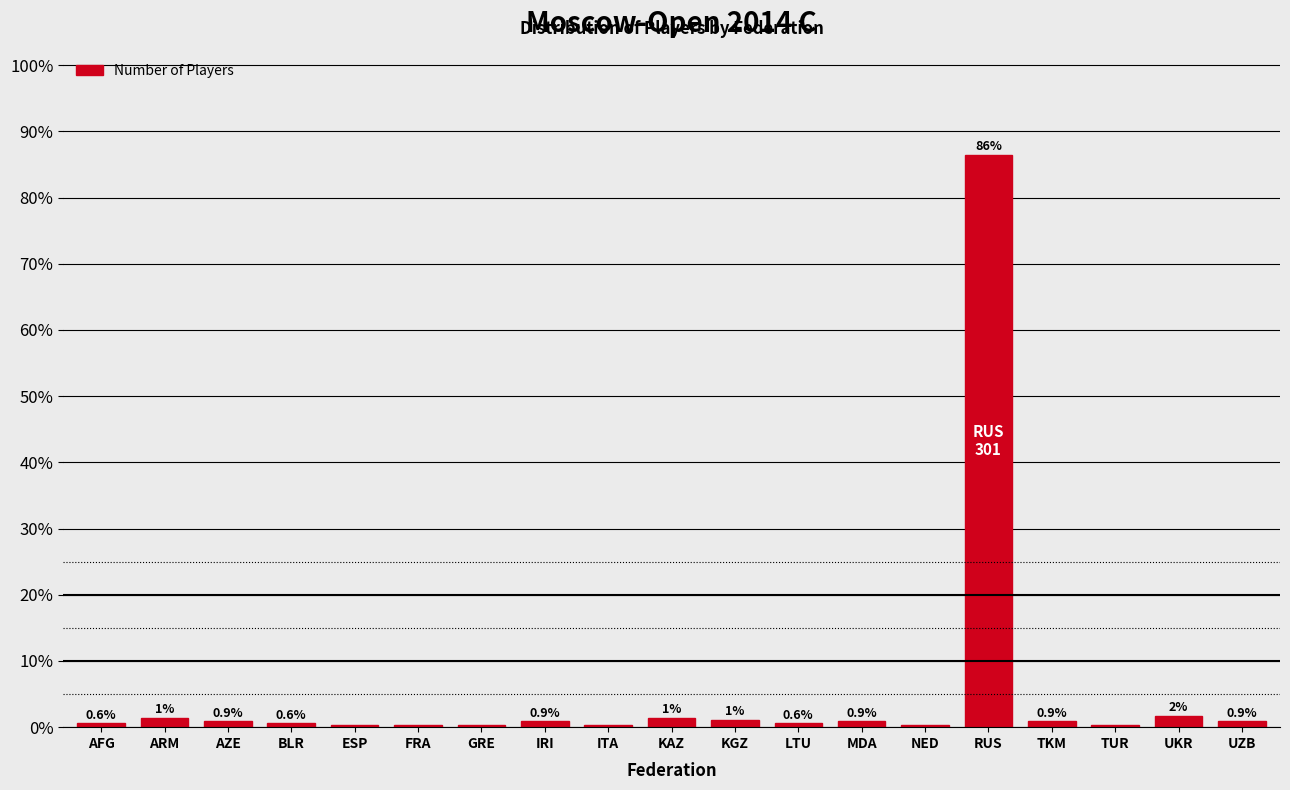

Which label corresponds to the largest value in the chart?

RUS